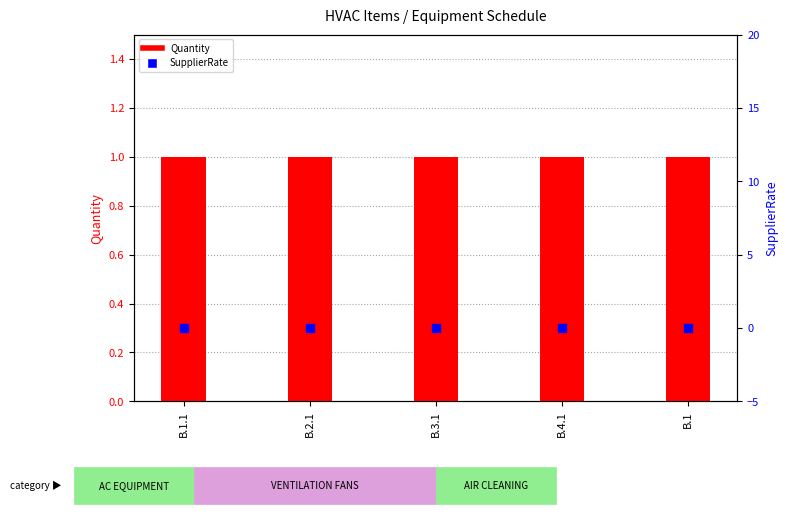

At how many categories does at least one series exceed 0?

5